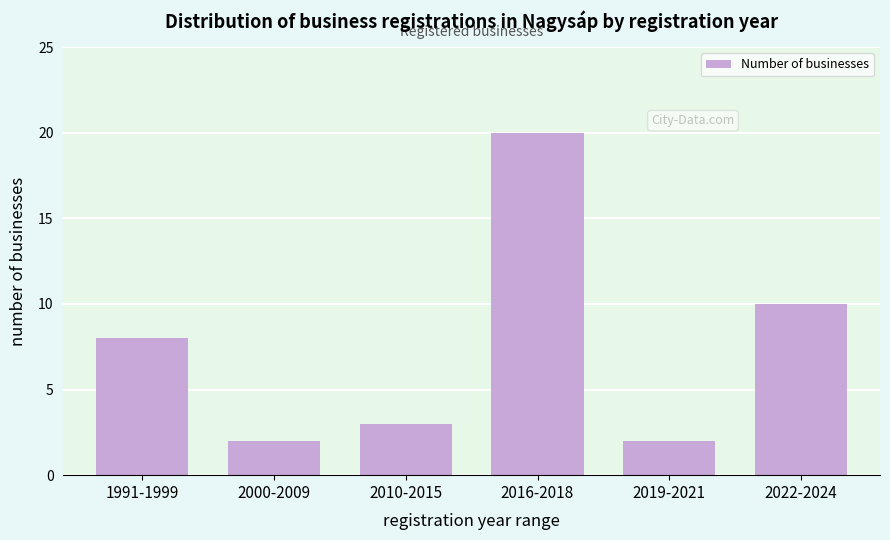

Reading left to right, transcribe all the data shown in this chart.

1991-1999=8	2000-2009=2	2010-2015=3	2016-2018=20	2019-2021=2	2022-2024=10